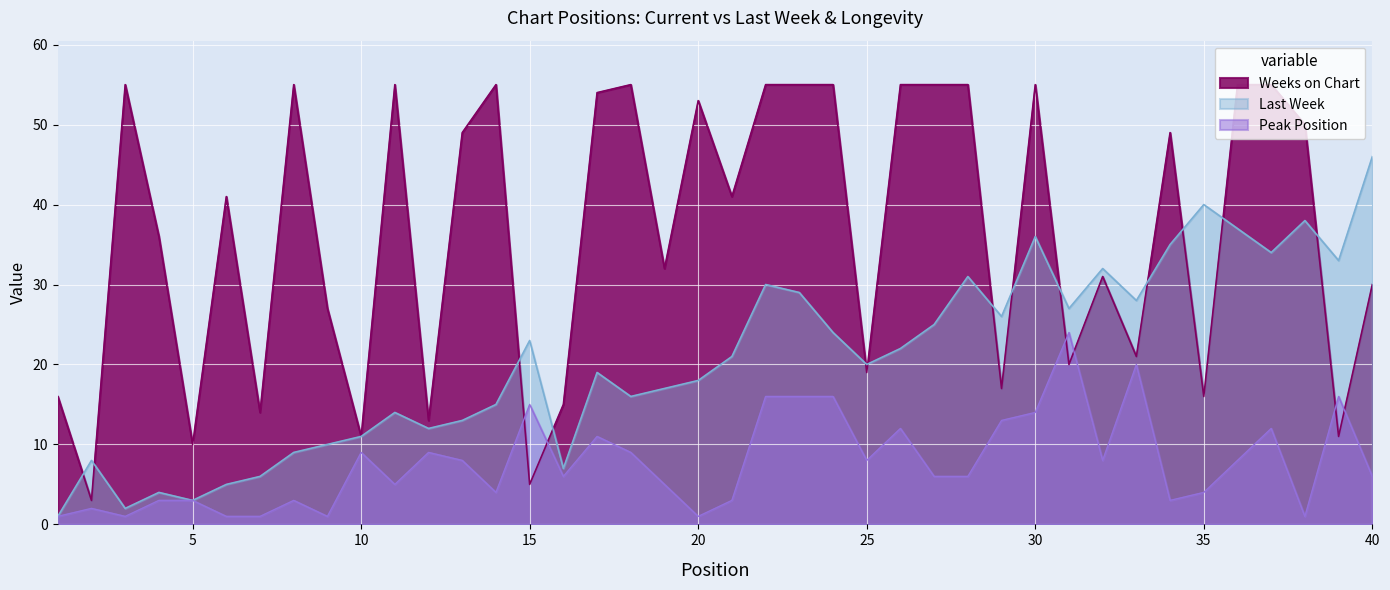

Which series has the widest spread of values?

Weeks on Chart